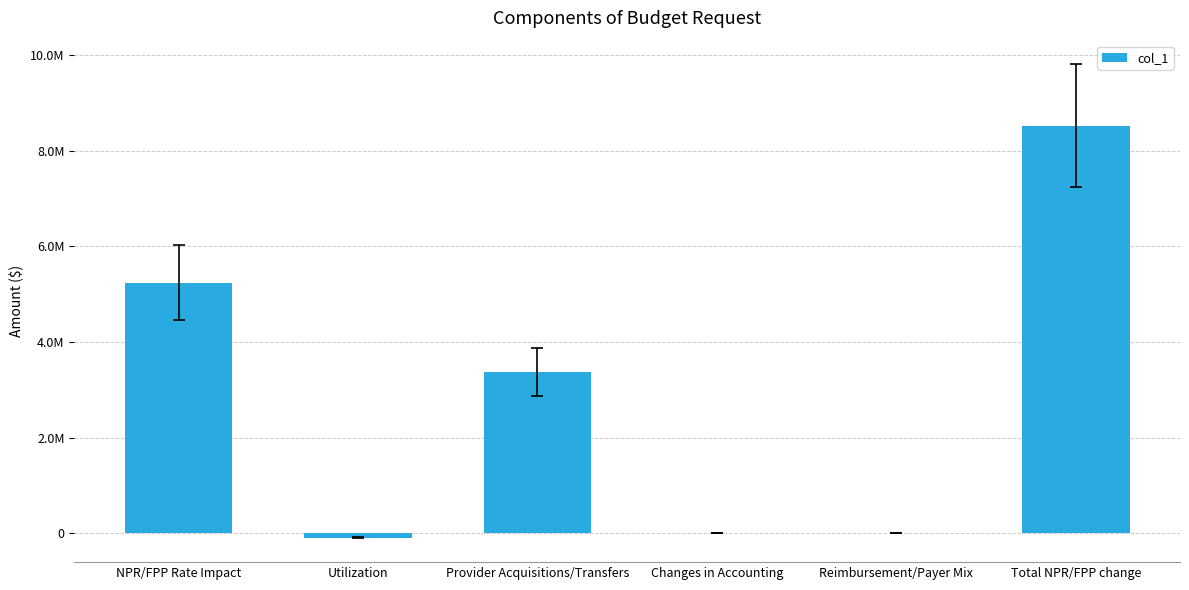

Reading right to left, what are all the values shown in this chart?

8529063.3	0.0	0.0	3376291.6	-91898.8	5244670.5